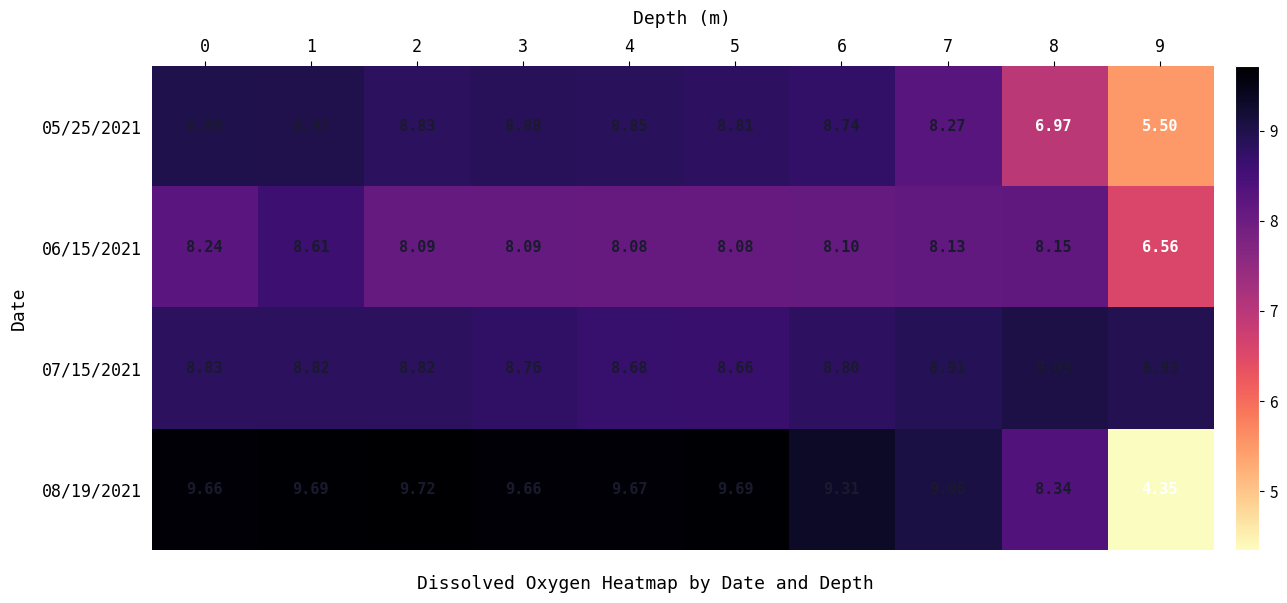

Which series has the largest range (max minus min)?

08/19/2021